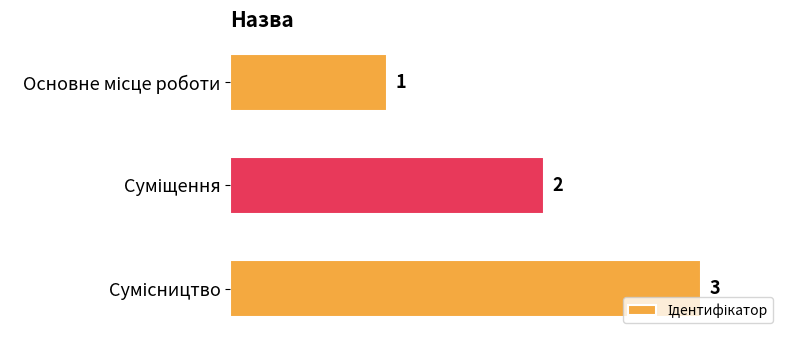

What is the sum of all values?

6